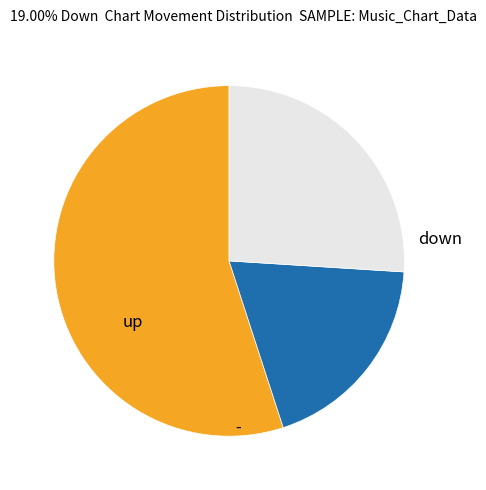

What is the largest slice in the pie chart?

up